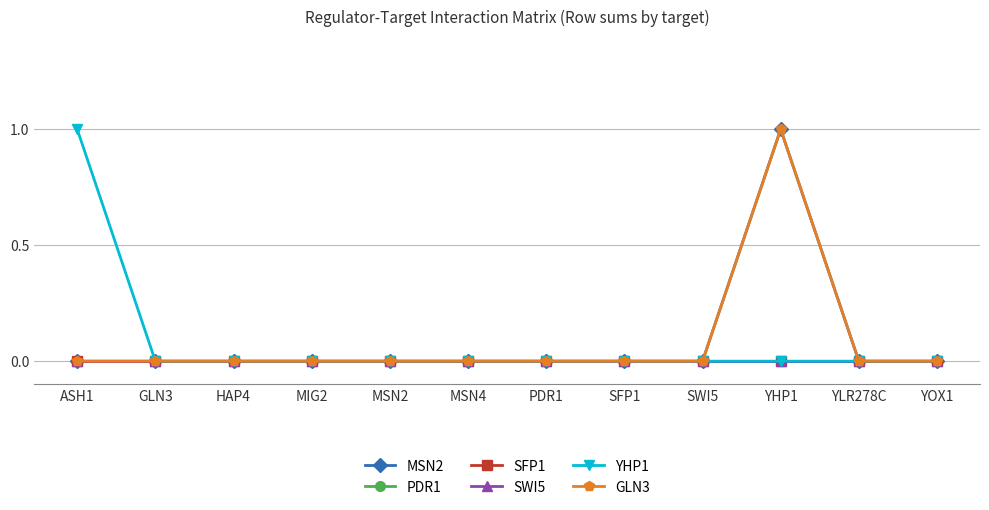

Does the chart have visible grid lines?

Yes